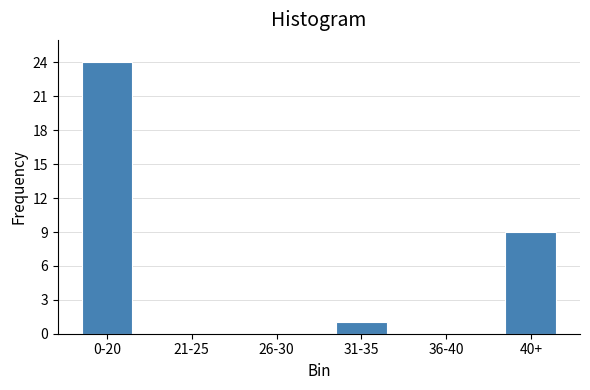

Reading left to right, what are all the values shown in this chart?

0-20=24	21-25=0	26-30=0	31-35=1	36-40=0	40+=9